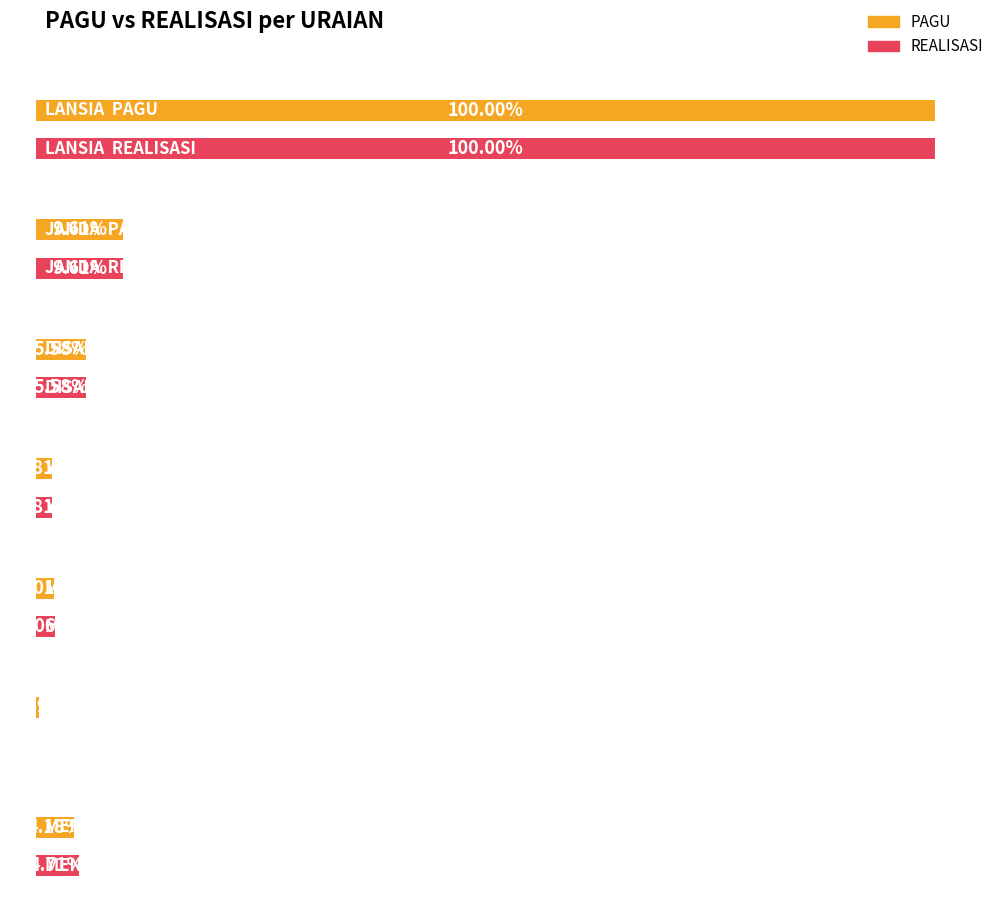

Rank the series by their average value, from highest to lowest.

REALISASI, PAGU